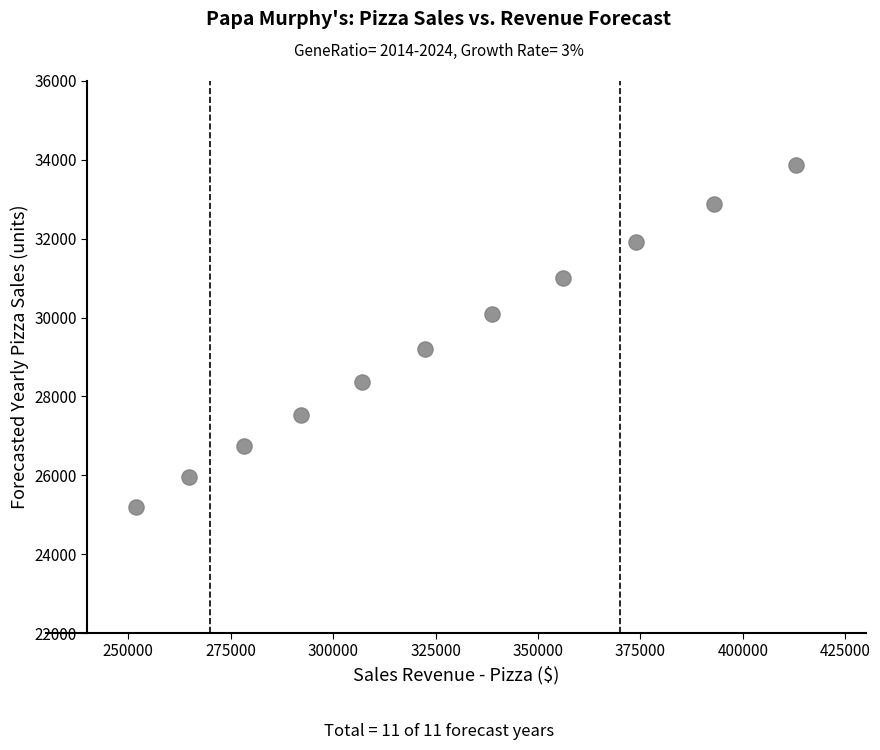

What is the range of X values (max minus min)?

160833.1